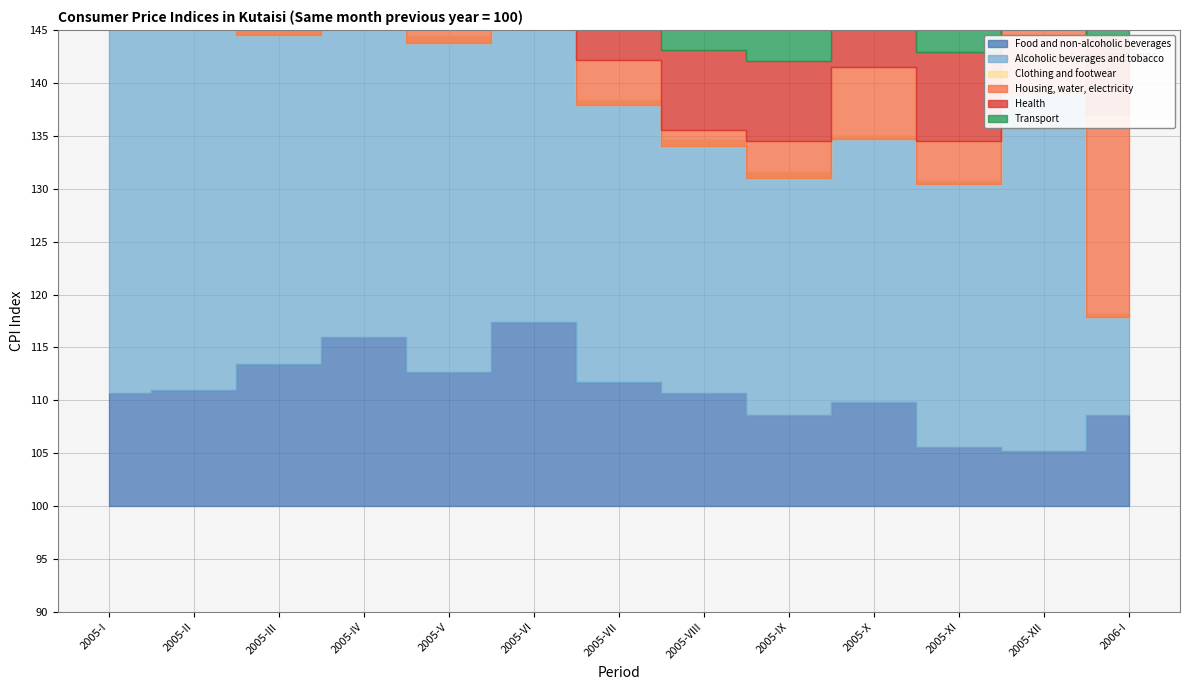

What is the label of the 5th point from the left?

2005-V